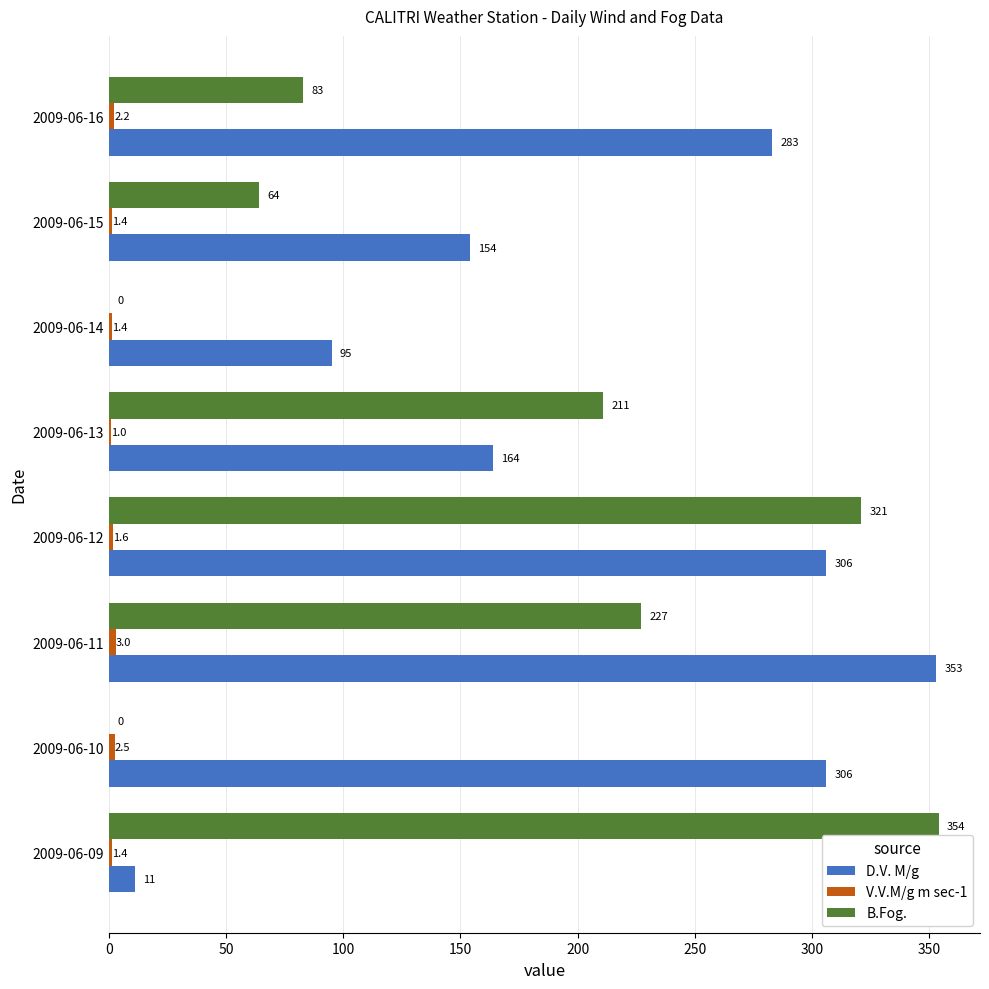

Which series has the largest total across all categories?

D.V. M/g